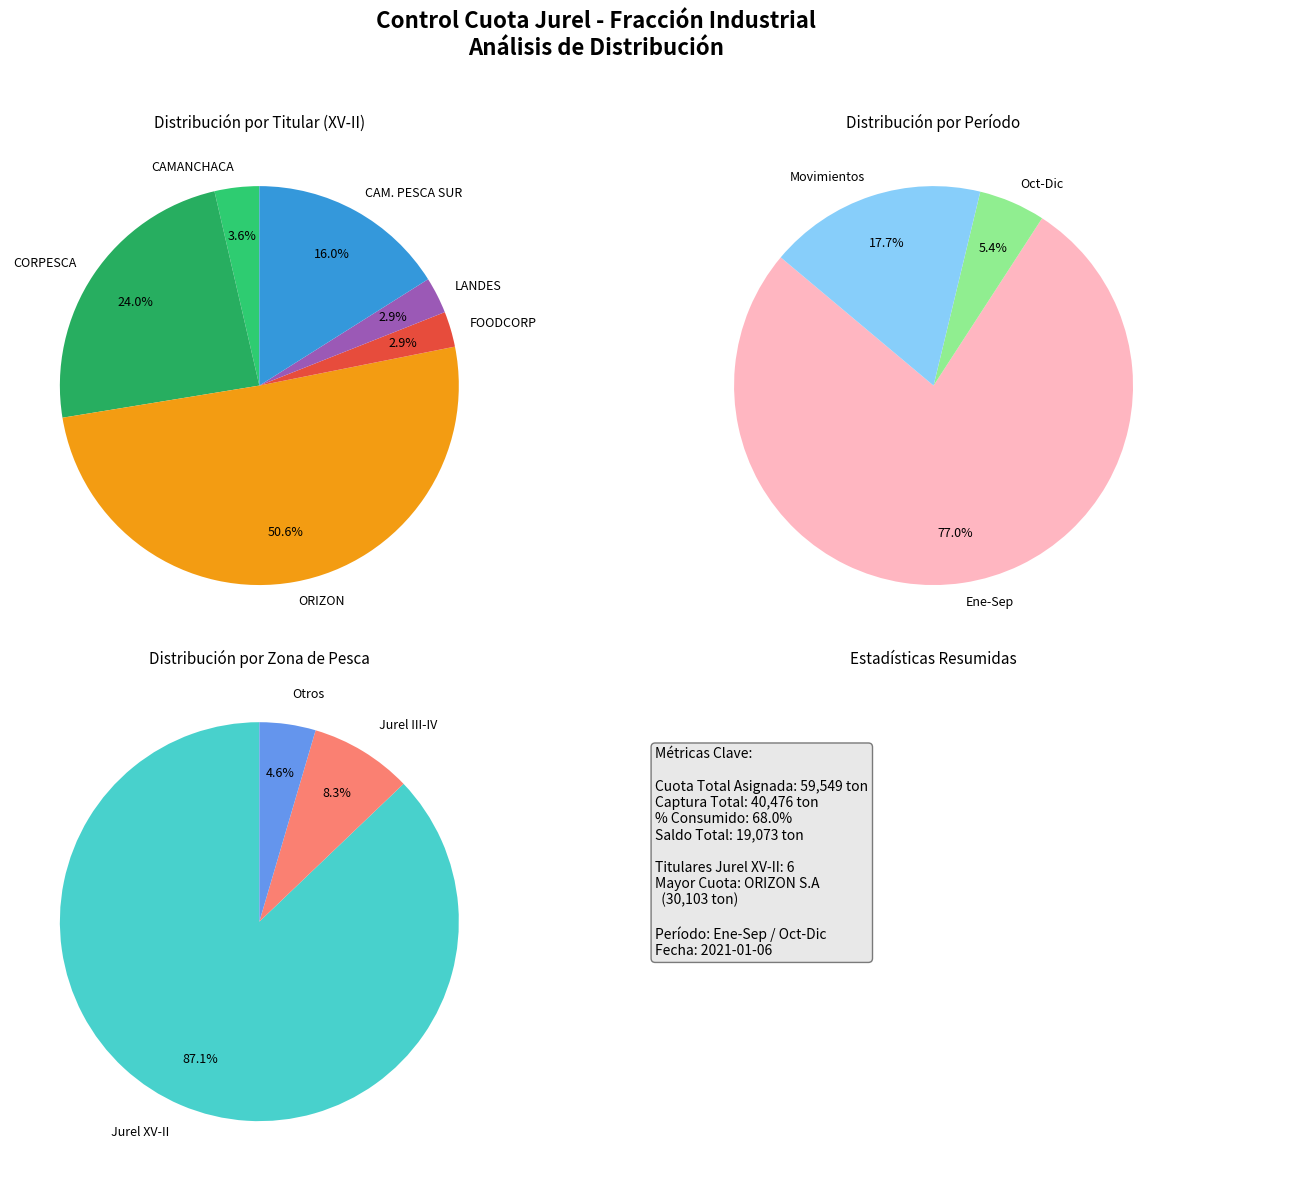

Which slice is the largest?

Jurel XV-II